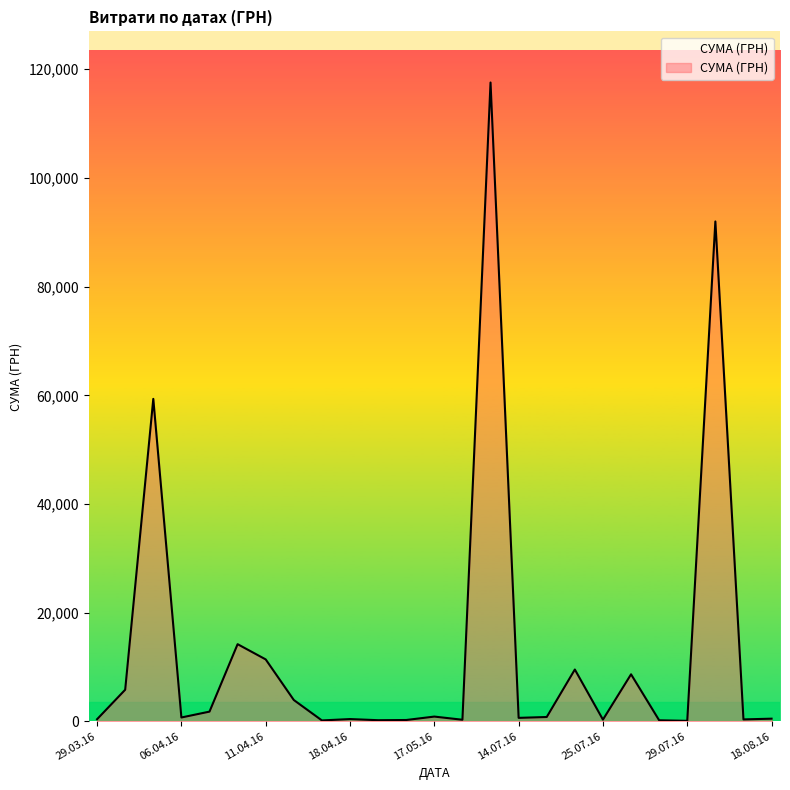

What is the difference between the maximum and minimum values?

117471.0